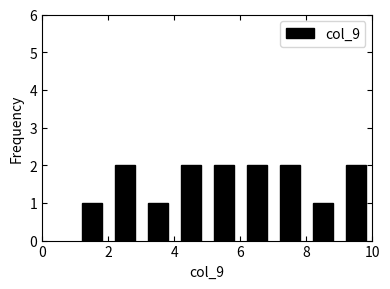

Reading left to right, list every bar in this chart as the range it spans on the x-axis followed by its height. The values are not printed on the chart, so give them approximately, as read against the axis.

1 to 2: 1
2 to 3: 2
3 to 4: 1
4 to 5: 2
5 to 6: 2
6 to 7: 2
7 to 8: 2
8 to 9: 1
9 to 10: 2